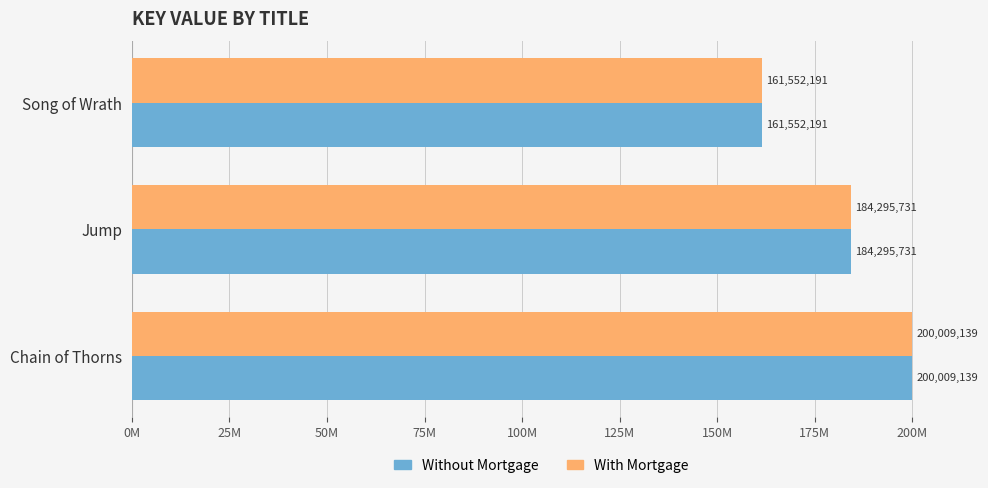

Which series has the widest spread of values?

Without Mortgage